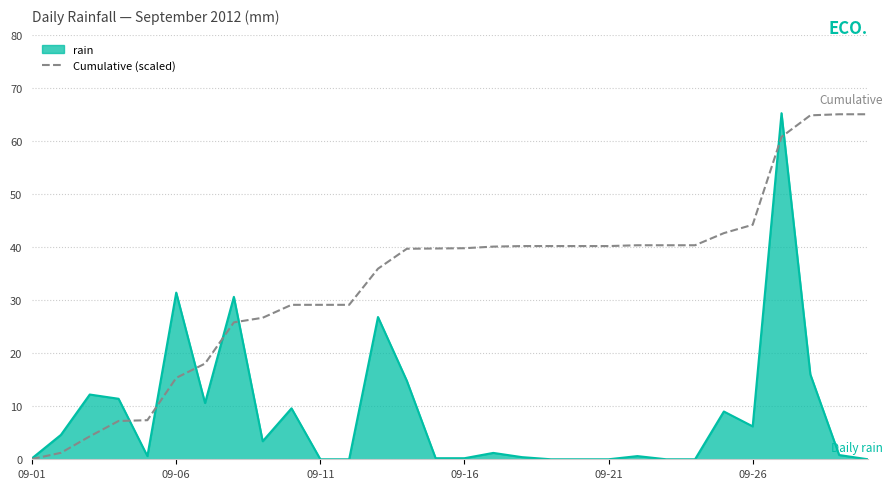

Which series has the largest total across all categories?

Cumulative (scaled)